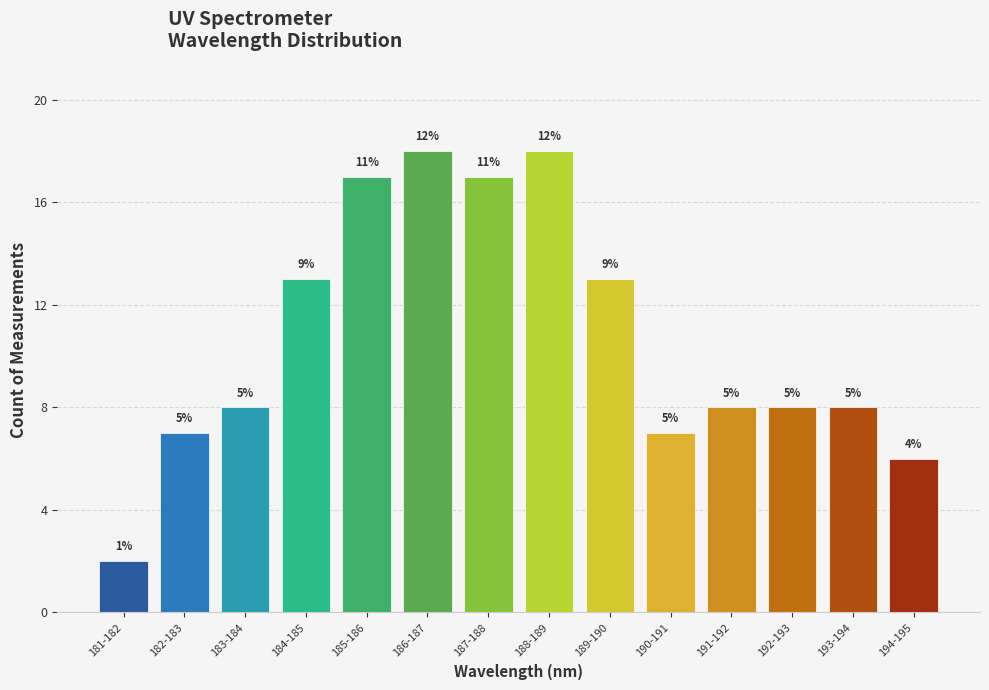

Are the bars horizontal?

No